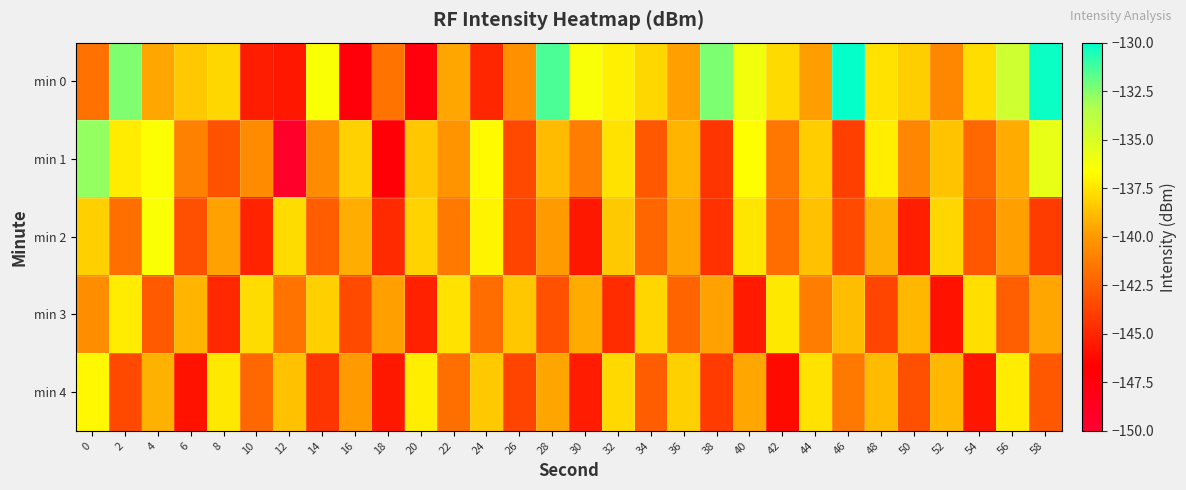

At how many categories does at least one series exceed -140?

30